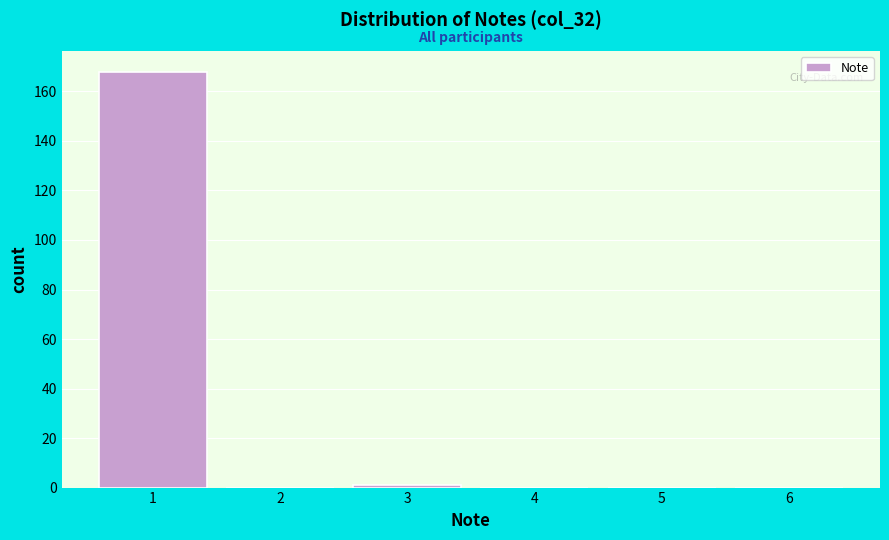

Reading left to right, transcribe this chart: for each bar, give the range it covers on the x-axis and its height. The values are not printed on the chart, so give them approximately, as read against the axis.

0.5 to 1.5: 168
1.5 to 2.5: 0
2.5 to 3.5: under 2
3.5 to 4.5: 0
4.5 to 5.5: 0
5.5 to 6.5: 0